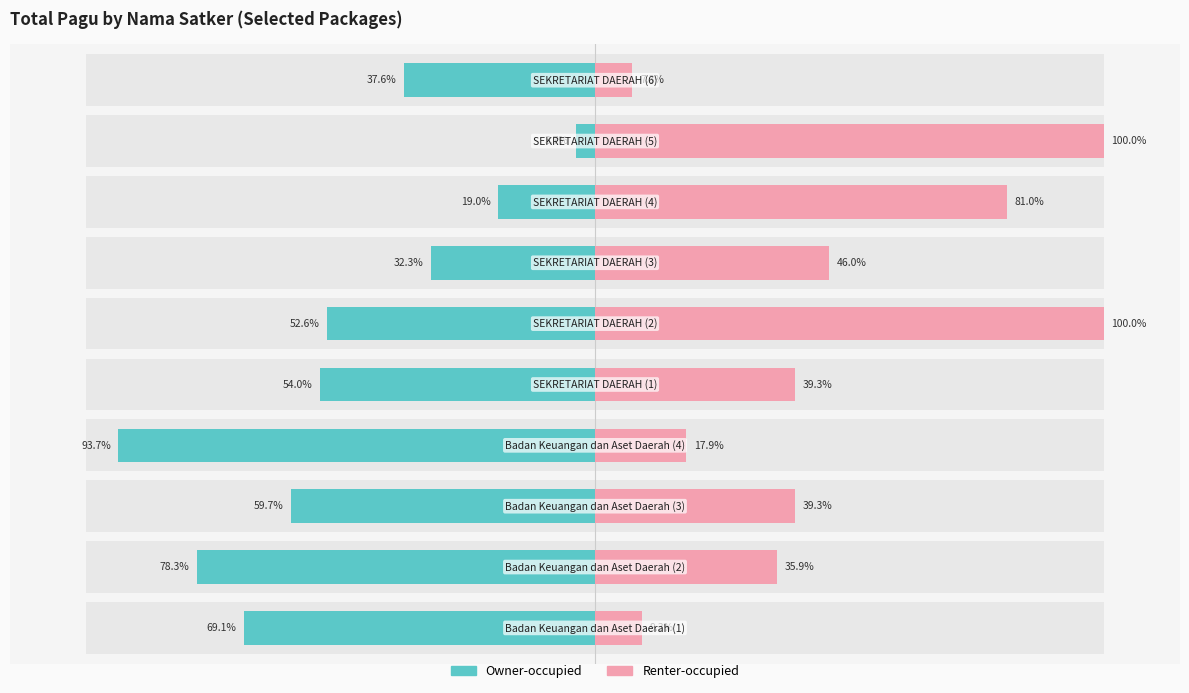

Count the number of categories in the chart.

10